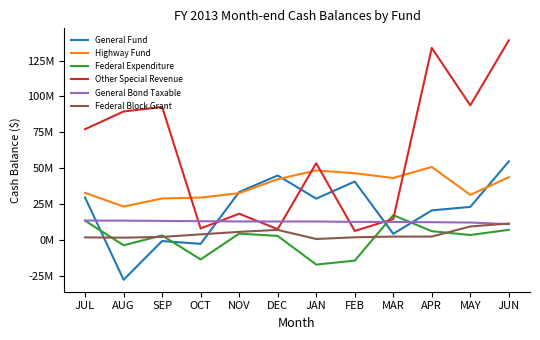

Reading left to right, transcribe all the data shown in this chart.

General Fund: 29565926.7	-27717016.8	-742323.9	-2698961.9	33417241.3	44957756.3	28803857.7	40713465.6	4301354.0	20629420.2	23040179.7	54755433.9
Highway Fund: 32841340.1	23314375.2	28915289.2	29553549.2	32635389.5	42369000.6	48454601.4	46505232.7	43203112.8	50893596.2	31415415.7	43732315.9
Federal Expenditure: 13407035.5	-3675992.8	3167984.7	-13576047.5	4450174.0	2826584.2	-17147652.0	-14395531.8	17284419.0	6135839.1	3449428.3	7091384.6
Other Special Revenue: 77198338.8	89525530.0	92686447.6	8034930.9	18304523.0	7503546.8	53479927.4	6321855.6	14605320.0	133861165.9	93816473.0	139139236.2
General Bond Taxable: 13535482.8	13475912.1	13288484.1	13080737.9	12912605.7	12874053.5	12874620.8	12601995.4	12550206.4	12384197.4	12156334.0	11027723.7
Federal Block Grant: 1807092.2	1604694.1	2139707.2	3907798.1	5654925.5	7021997.8	684049.4	1875654.9	2357726.9	2369746.1	9424541.0	11463612.2